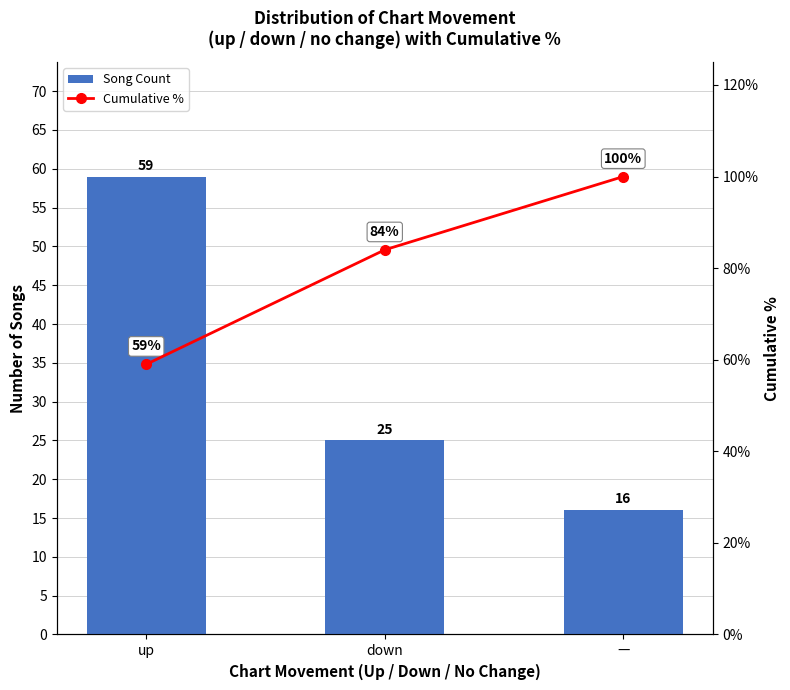

What is the label of the 3rd bar from the right?

up